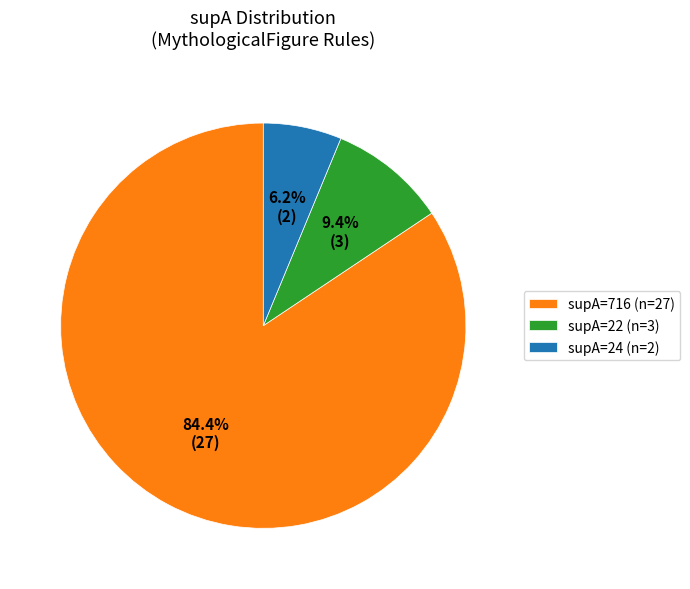

Does supA=22 (n=3) represent more than half of the total?

No